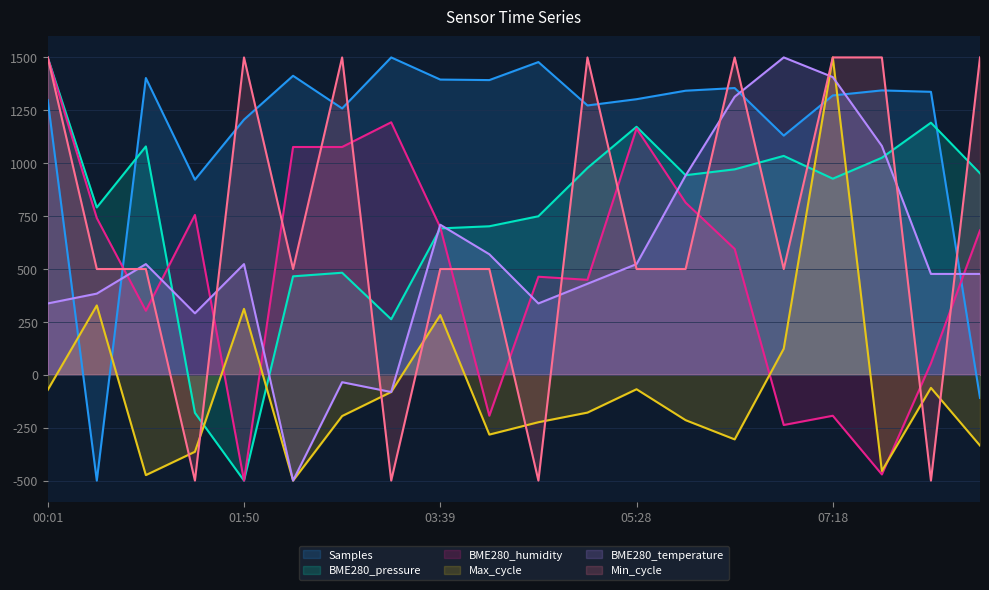

Does the chart display data point markers on the line(s)?

No